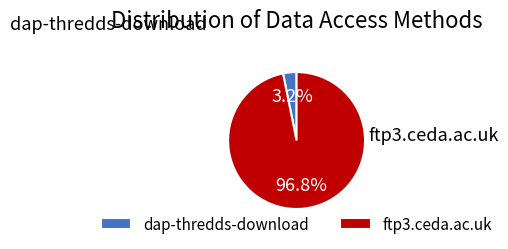

True or false: dap-thredds-download accounts for 12% of the total.

False